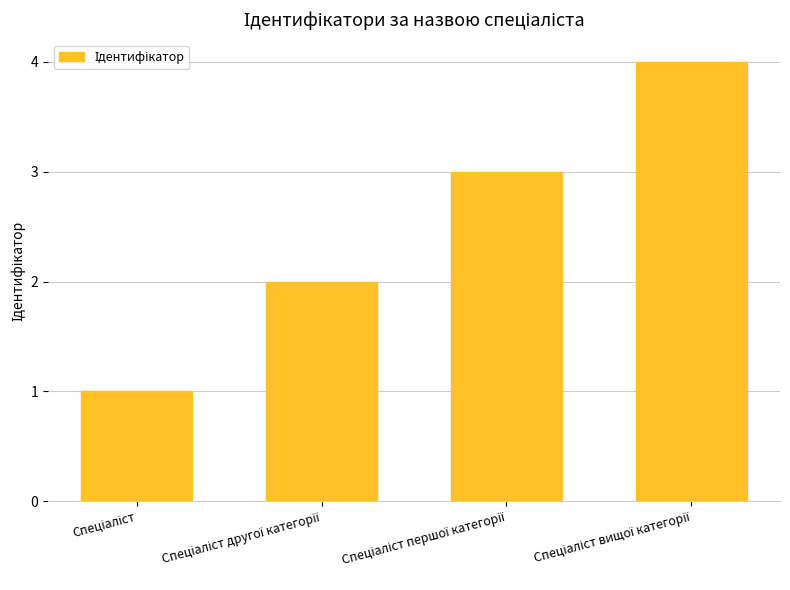

What is the sum of all values?

10